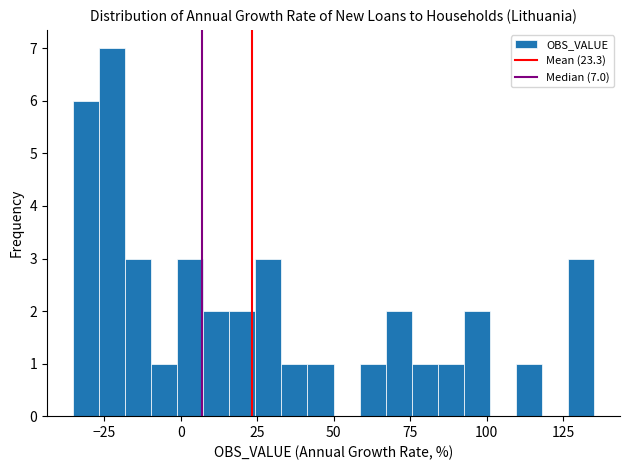

Around what value on the x-axis is the tallest bar? Give the approximate position of its centre, as read against the axis.

-20